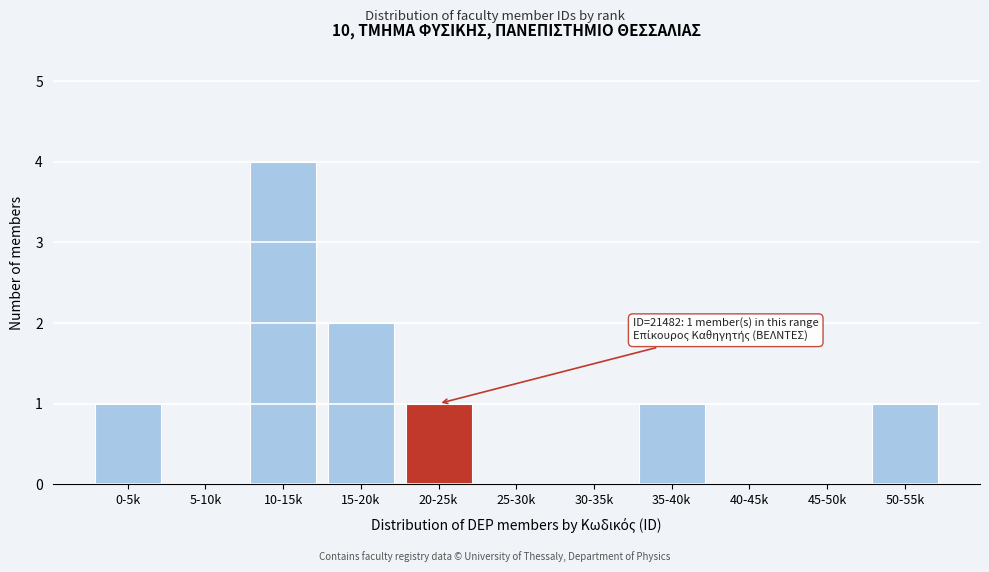

Reading right to left, list all the values displayed in this chart.

50-55k=1	45-50k=0	40-45k=0	35-40k=1	30-35k=0	25-30k=0	20-25k=1	15-20k=2	10-15k=4	5-10k=0	0-5k=1